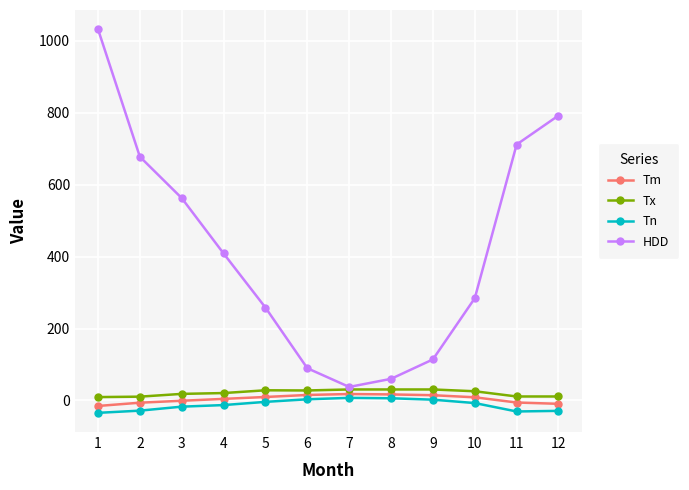

What is the difference between the highest and lowest values at 9?

111.9